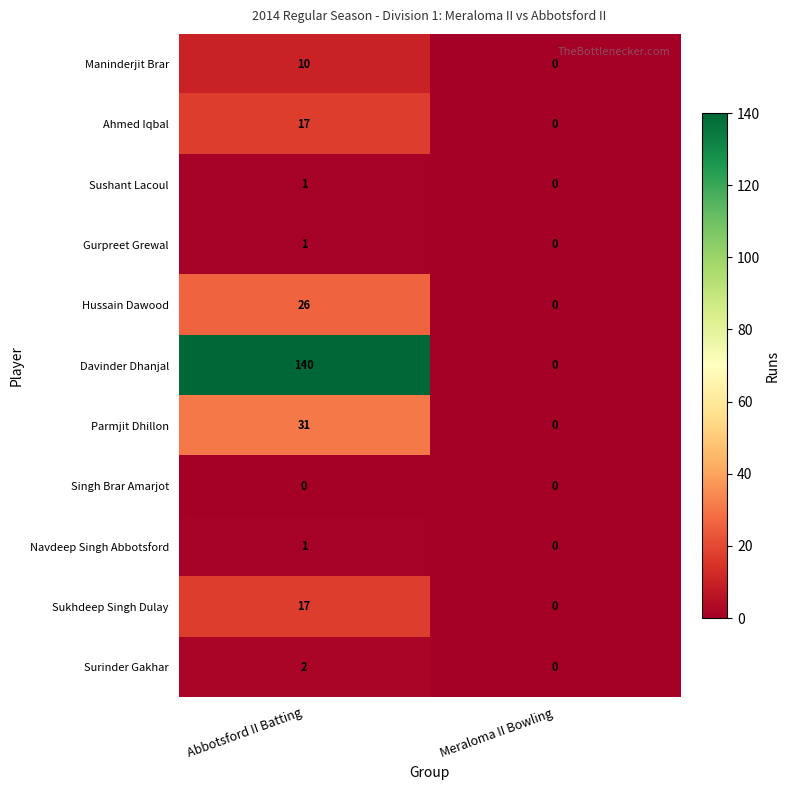

What is the sum of all Davinder Dhanjal values?

140